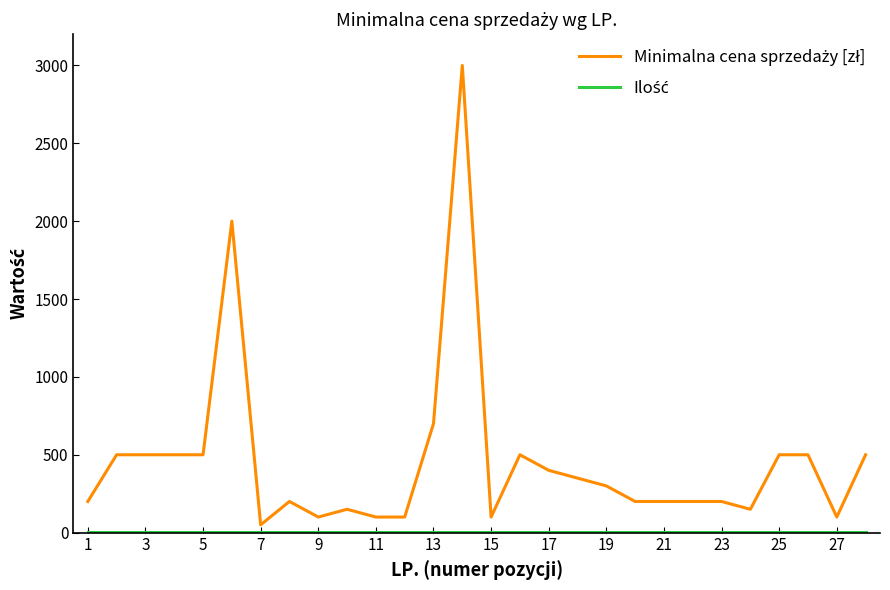

What is the greatest value displayed?

3000